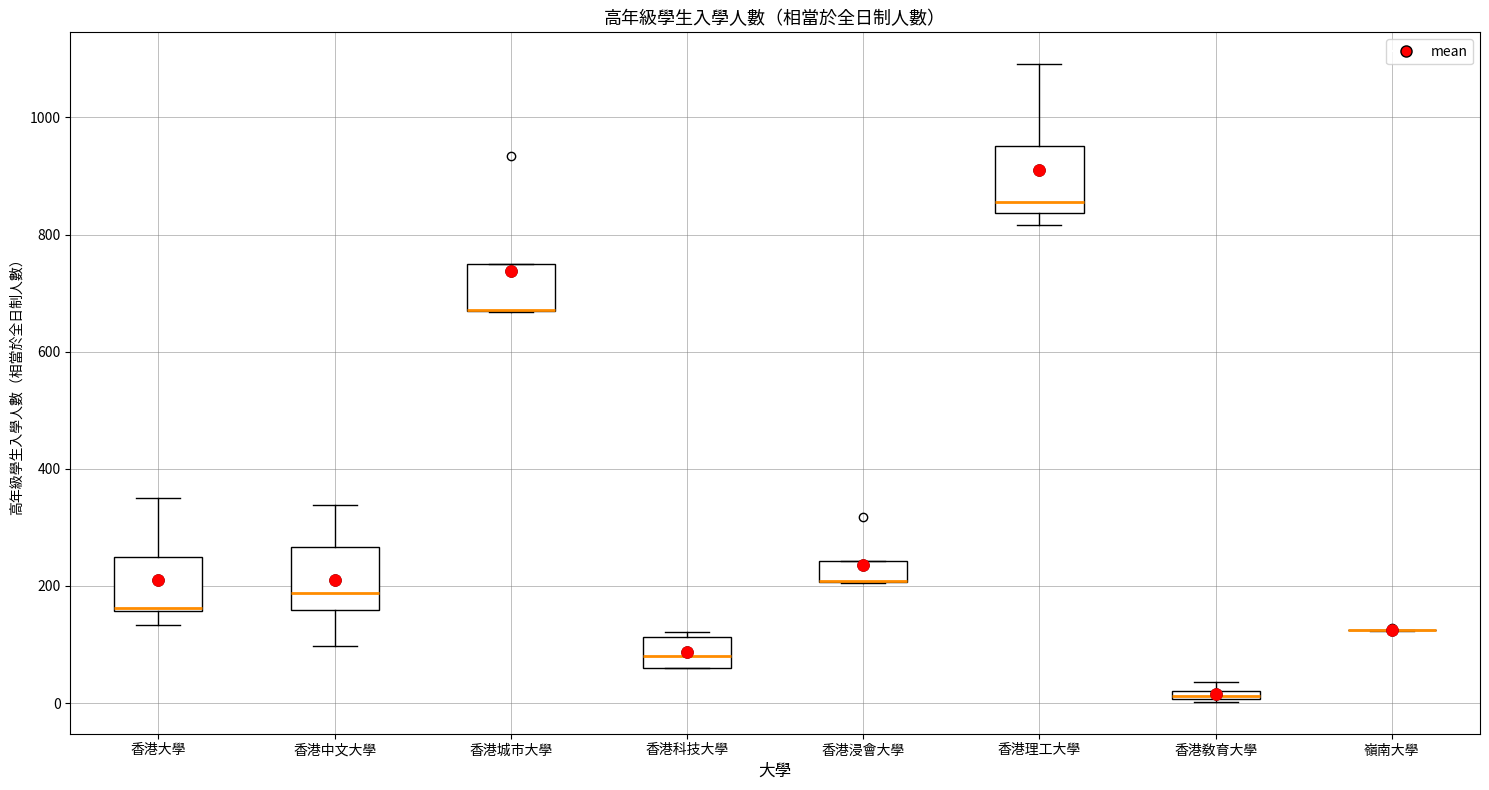

Where is the lower edge of the box for 香港敎育大學 on the y-axis? The values are not printed on the chart, so give them approximately, as read against the axis.

0